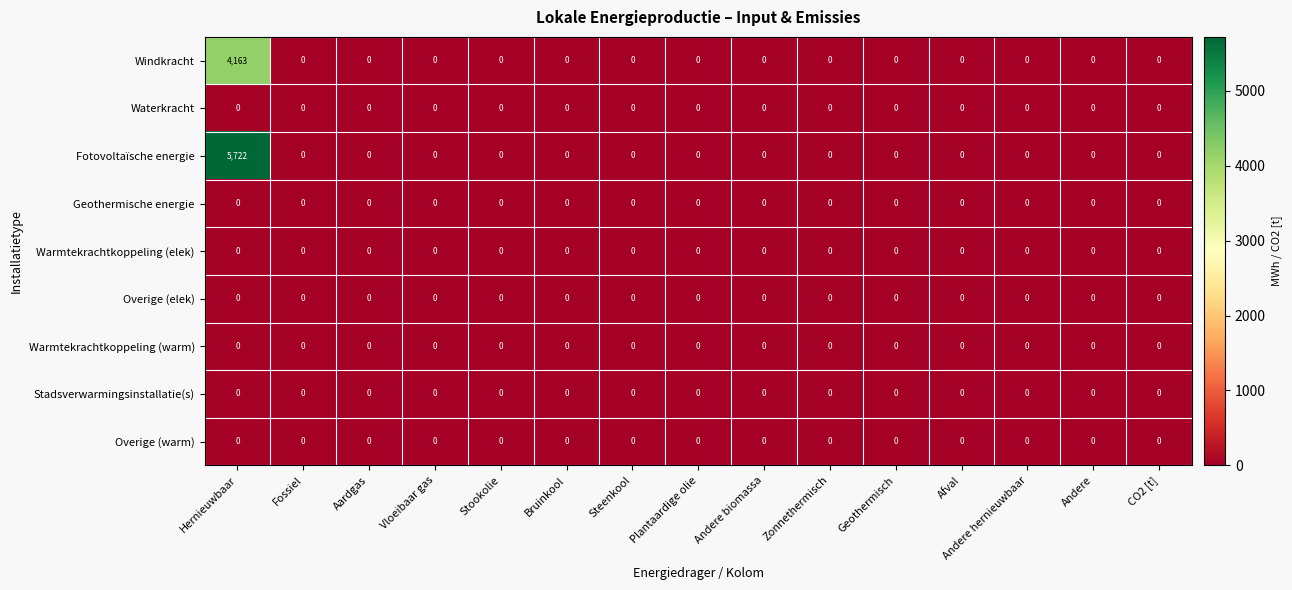

Which series has the largest range (max minus min)?

Fotovoltaïsche energie